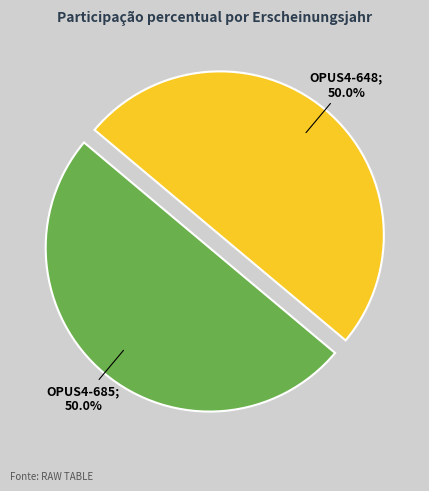

Which category accounts for the majority?

OPUS4-685